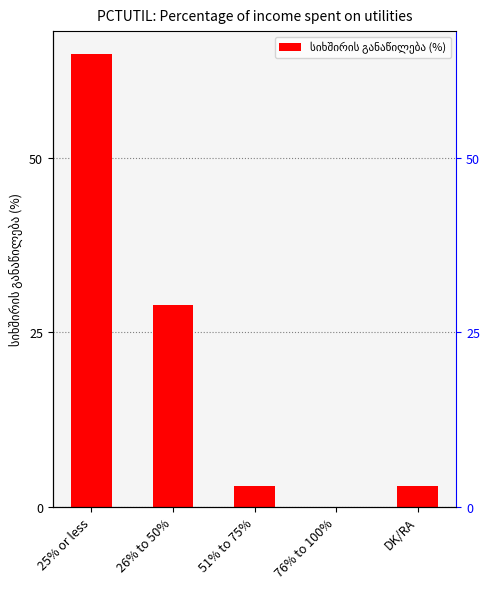

What position from the left is 26% to 50%?

2